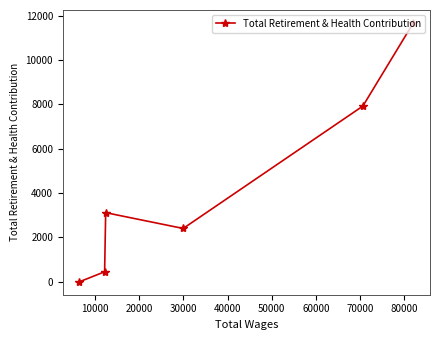

What is the value of the 3rd point from the left?

3116